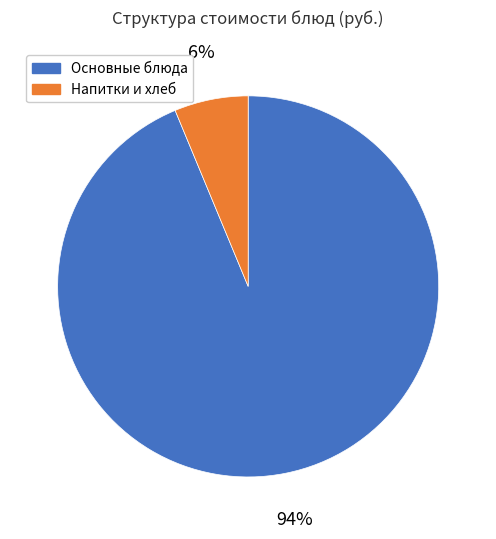

To the nearest percent, what is the average slice percentage?

50%